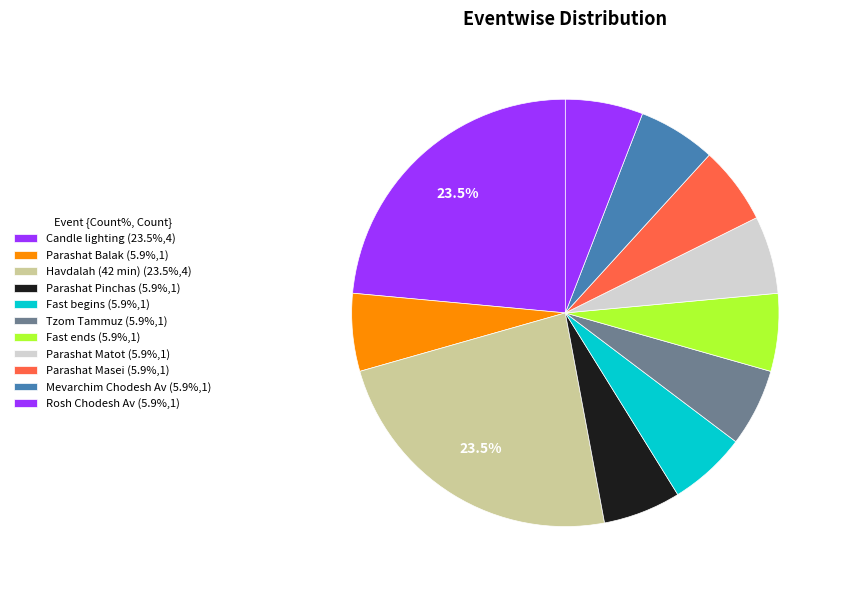

How many segments does this pie chart have?

11